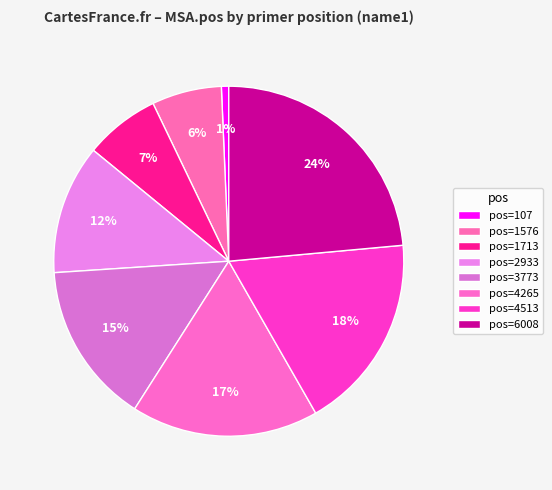

To the nearest percent, what is the average slice percentage?

12%